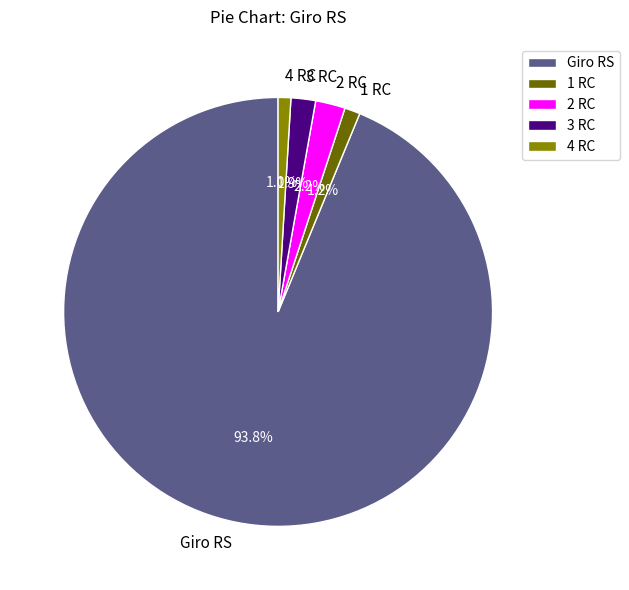

Is the sum of 4 RC and 3 RC greater than half?

No